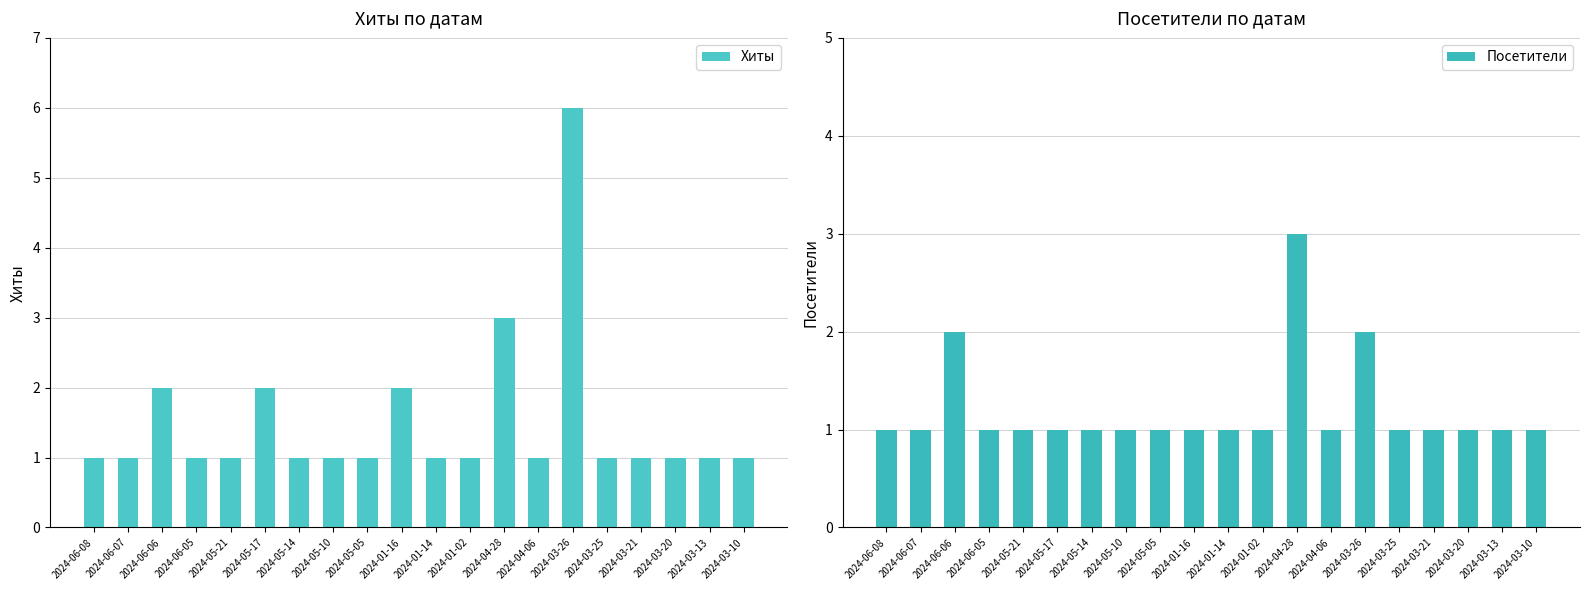

What is the sum of the Посетители values at 2024-01-14 and 2024-04-06?

2